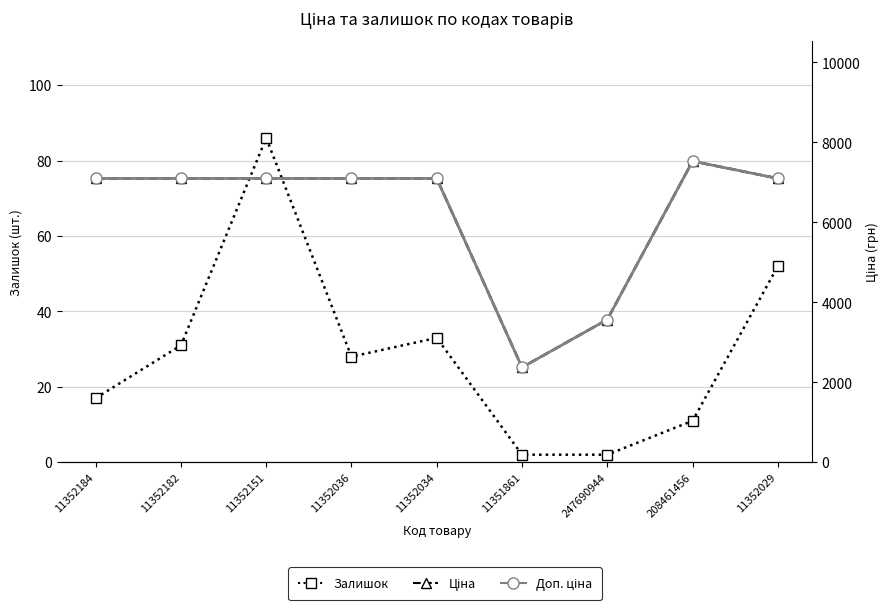

At 11352036, list the series in order from largest to smallest.

Ціна, Доп. ціна, Залишок